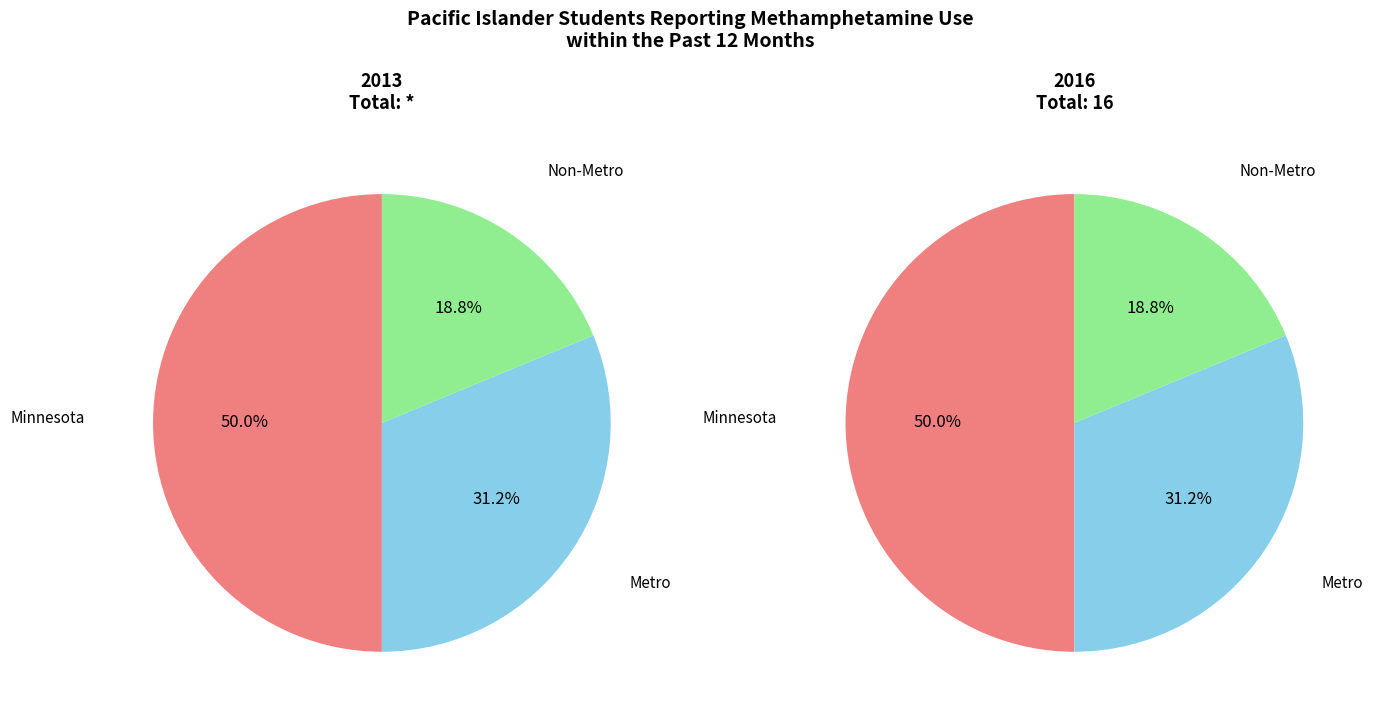

Is there a majority slice in this chart?

No